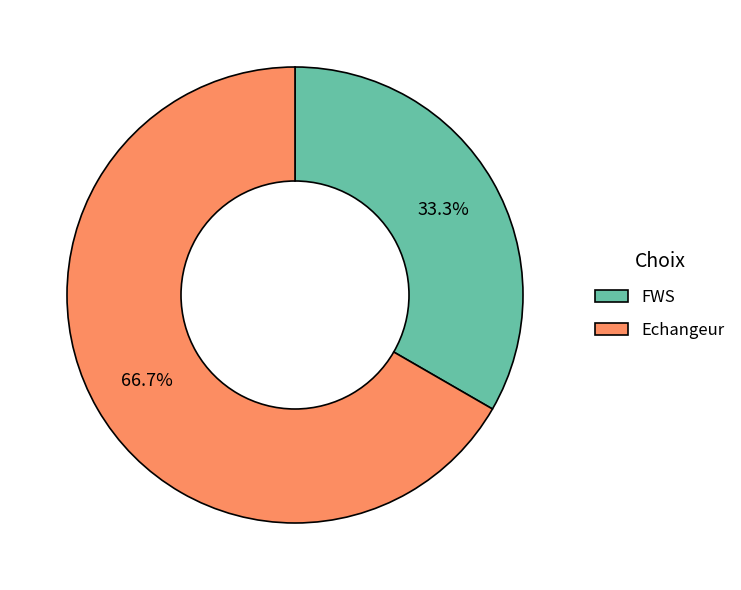

Which category has the smallest portion of the pie?

FWS